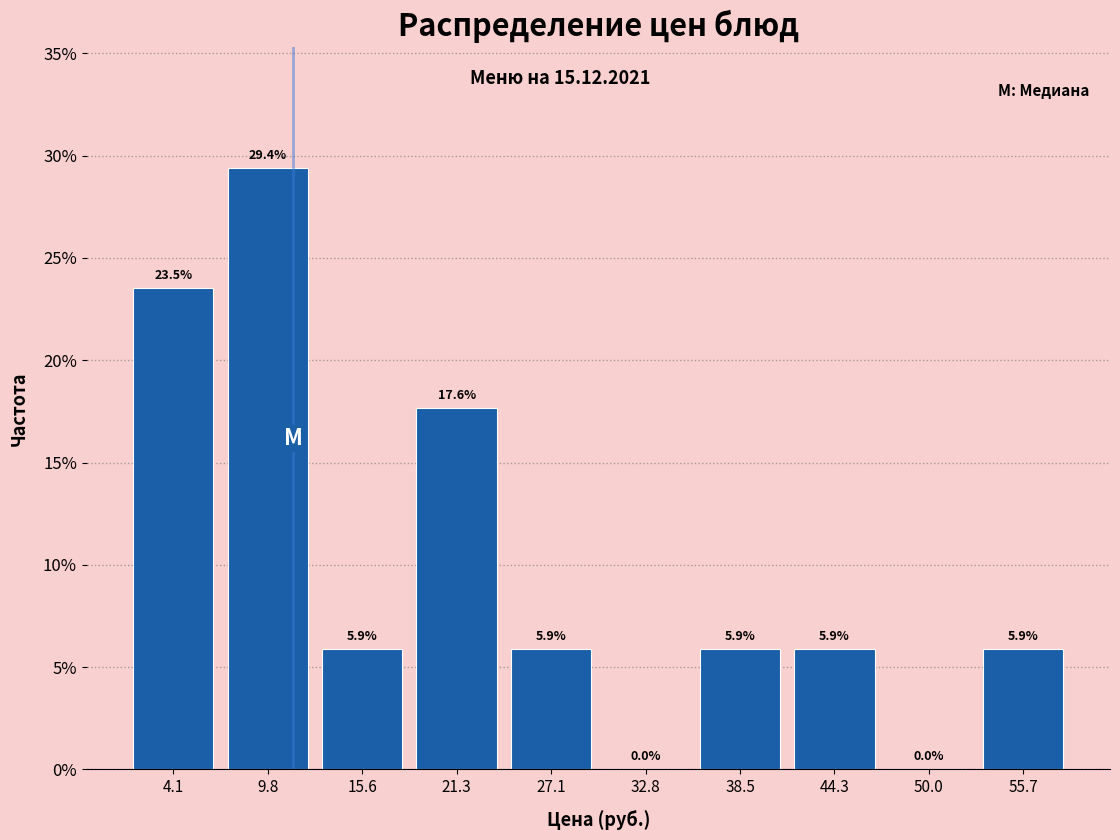

What is the height of the bar covering 7 to 13 on the x-axis? The bar edges are not printed on the chart, so give them approximately, as read against the axis.

29.4